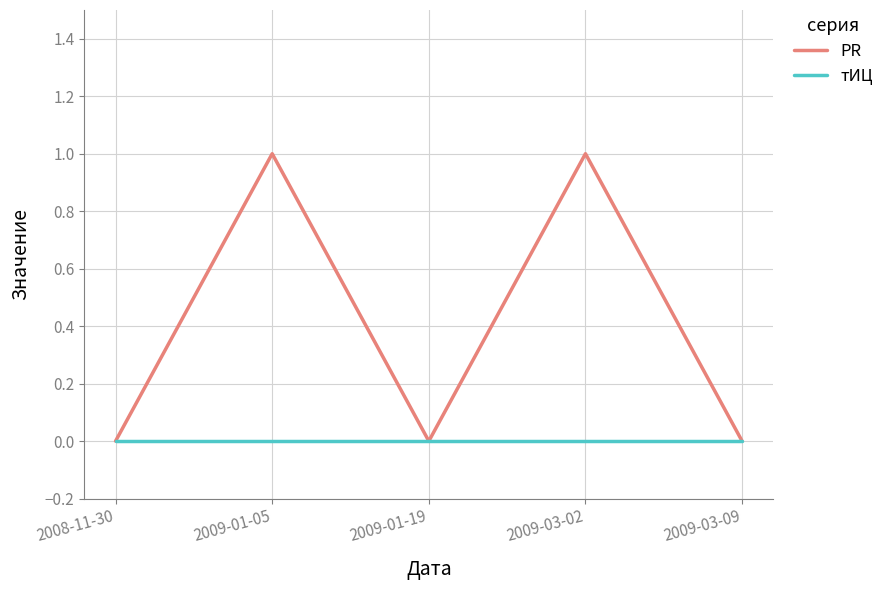

Which series has the largest range (max minus min)?

PR